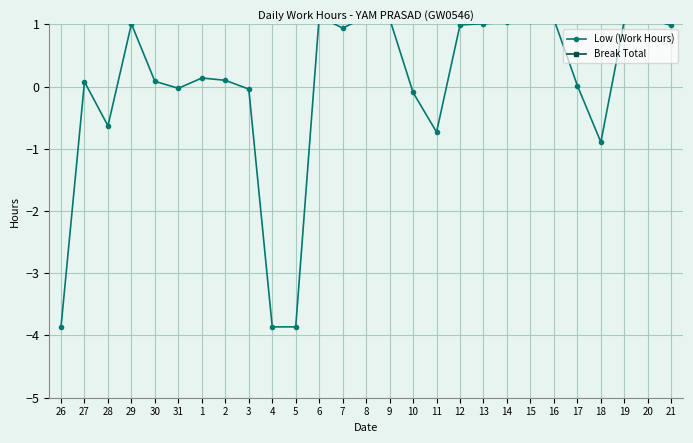

What is the difference between the highest and lowest values at 15?

7.4